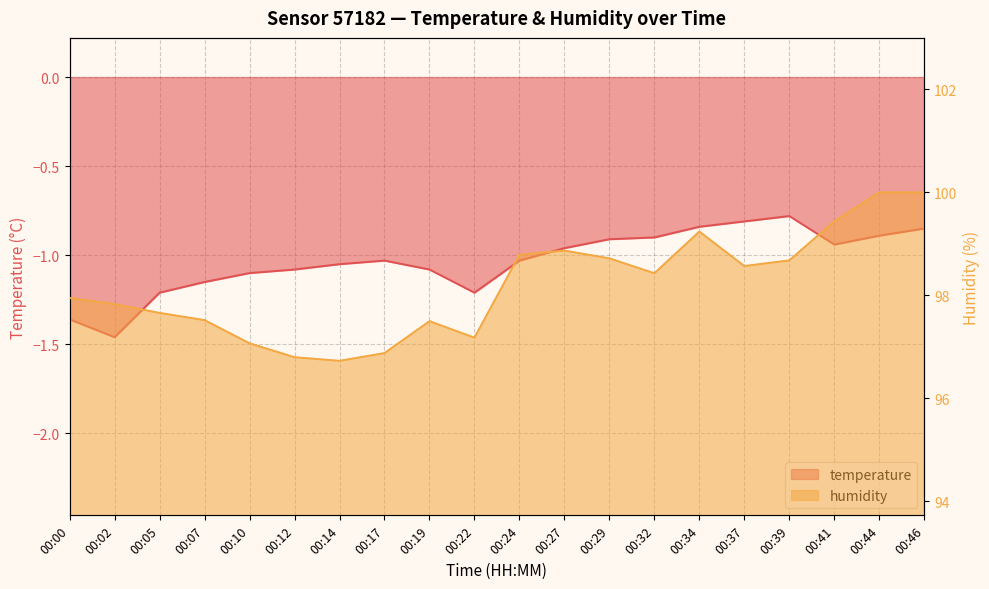

Reading right to left, what are all the values shown in this chart?

temperature: -0.8	-0.9	-0.9	-0.8	-0.8	-0.8	-0.9	-0.9	-1.0	-1.0	-1.2	-1.1	-1.0	-1.1	-1.1	-1.1	-1.1	-1.2	-1.5	-1.4
humidity: 100.0	100.0	99.4	98.7	98.6	99.2	98.4	98.7	98.9	98.8	97.2	97.5	96.9	96.7	96.8	97.1	97.5	97.7	97.8	98.0